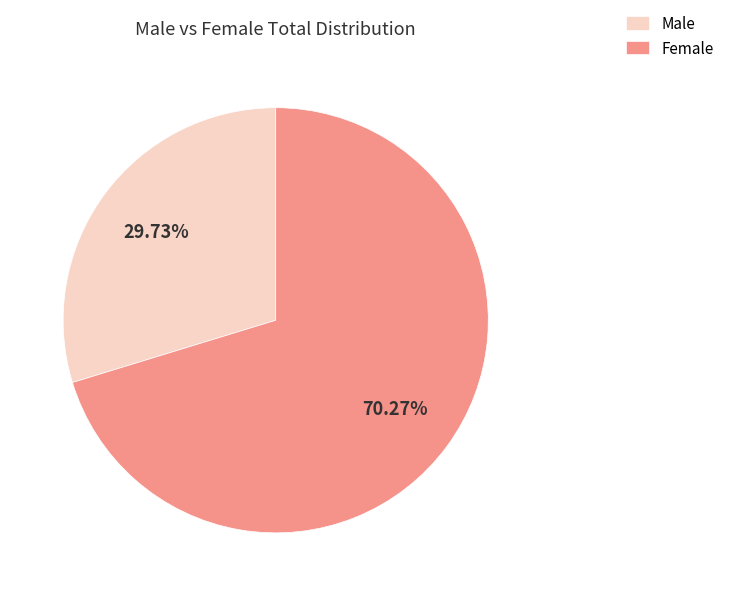

Combined, do Female and Male account for over 50%?

Yes